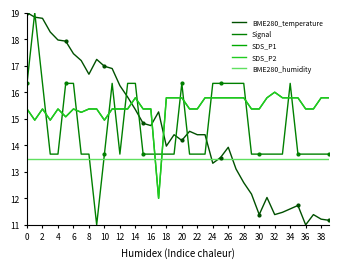

Does the chart have visible grid lines?

No